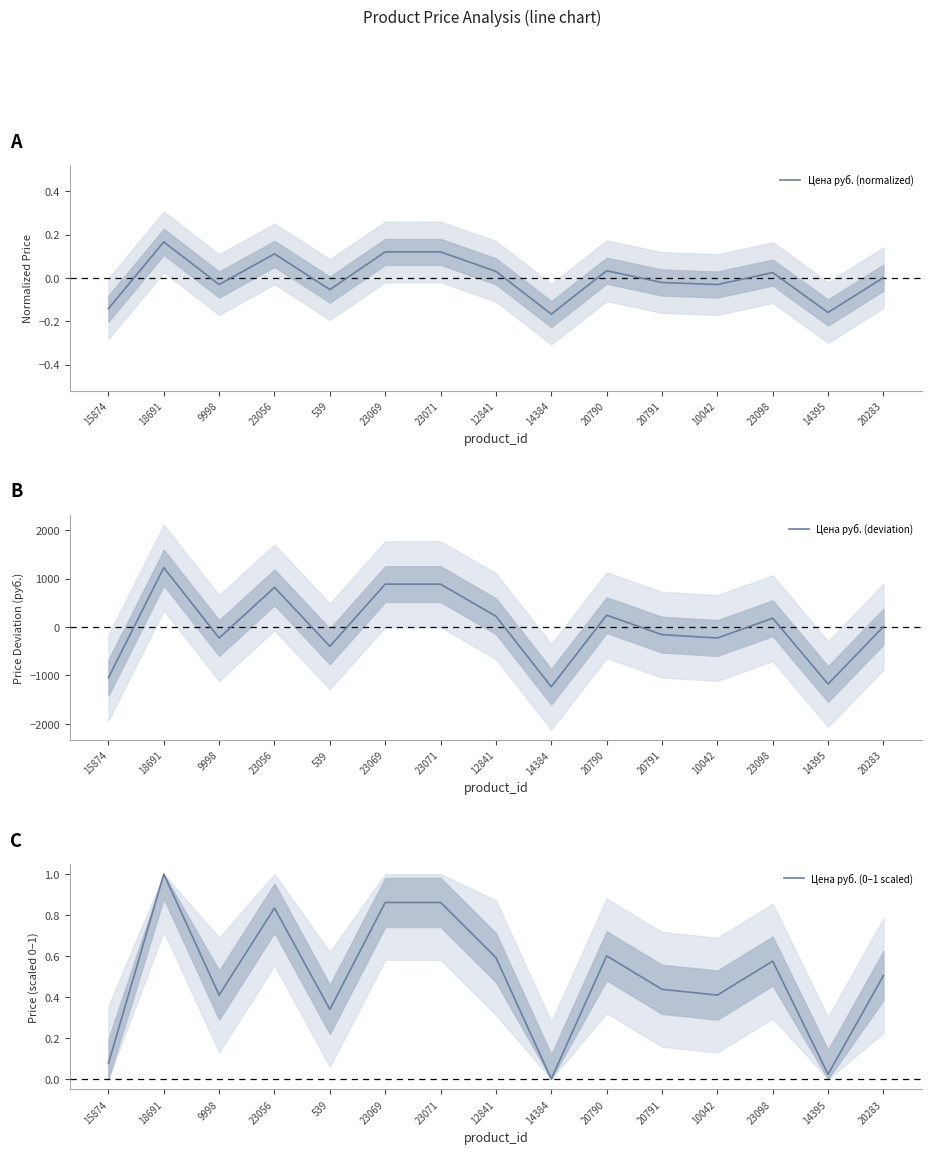

Rank the categories by Цена руб. (deviation) value from lowest to highest.

14384, 14395, 15874, 539, 9998, 10042, 20791, 20283, 23098, 12841, 20790, 23056, 23069, 23071, 18691